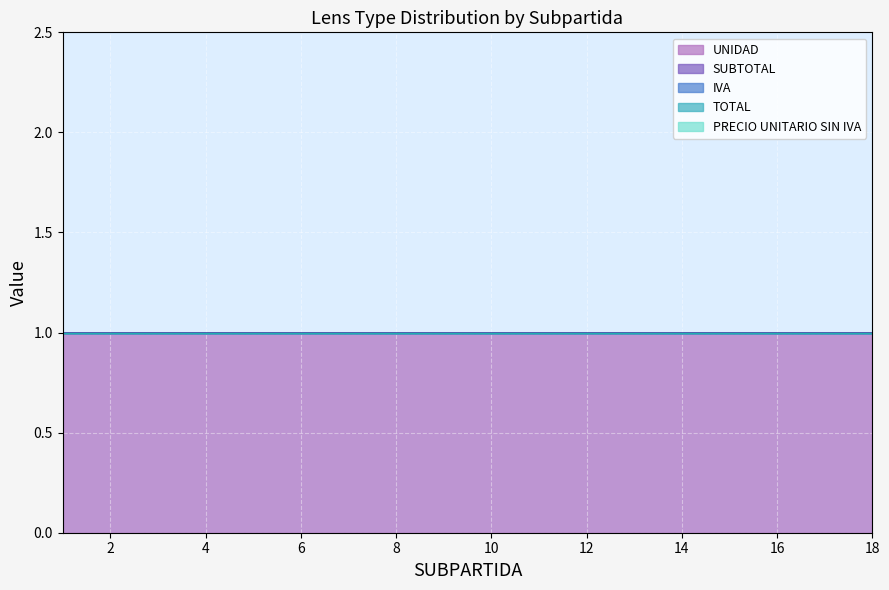

Is it true that UNIDAD equals 0 at 3?

False